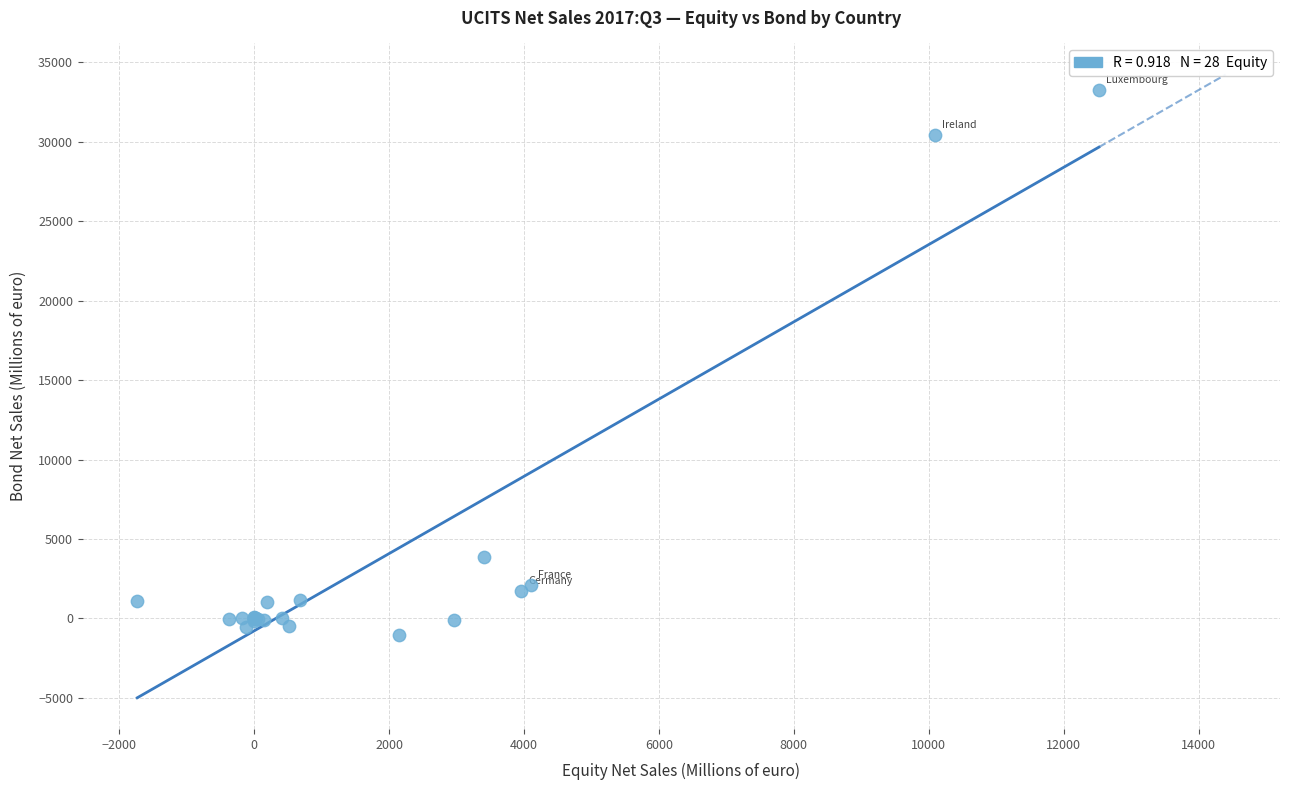

What Y value in the scatter plot is closest to 16124?

3854.5